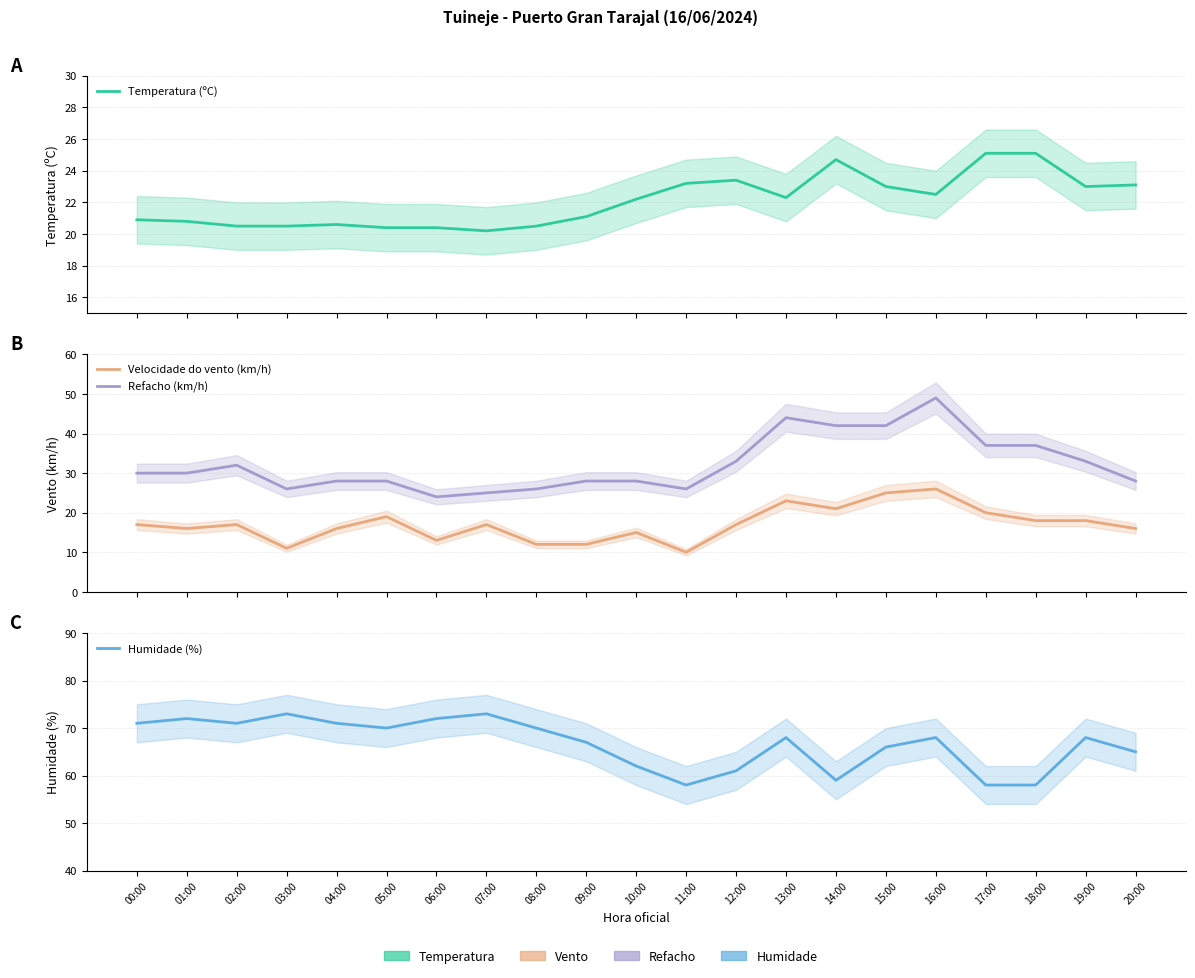

Rank the series at 19:00 from highest to lowest value.

Humidade (%), Refacho (km/h), Temperatura (ºC), Velocidade do vento (km/h)